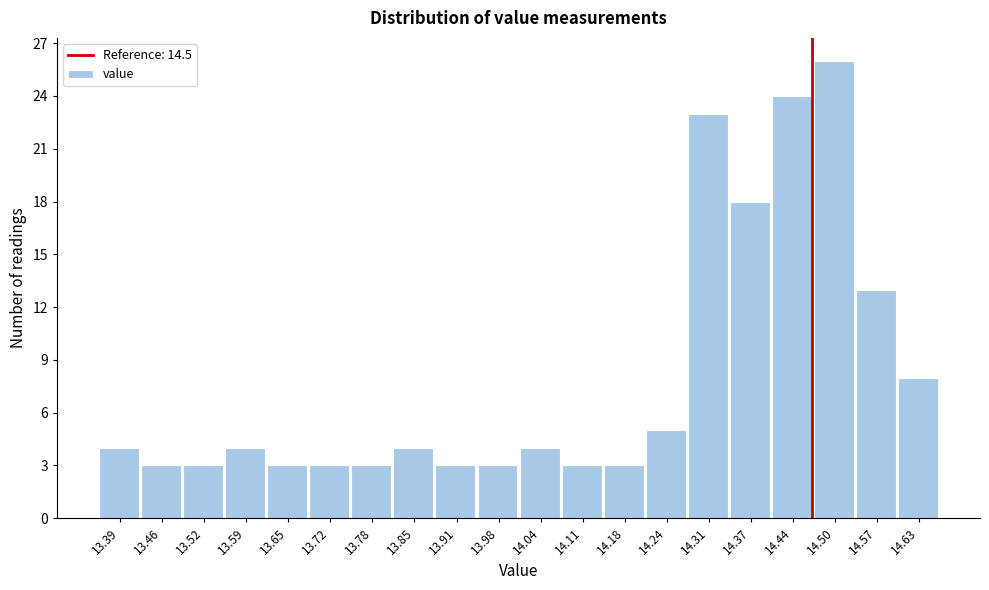

Reading left to right, extract all data points from this chart.

4	3	3	4	3	3	3	4	3	3	4	3	3	5	23	18	24	26	13	8